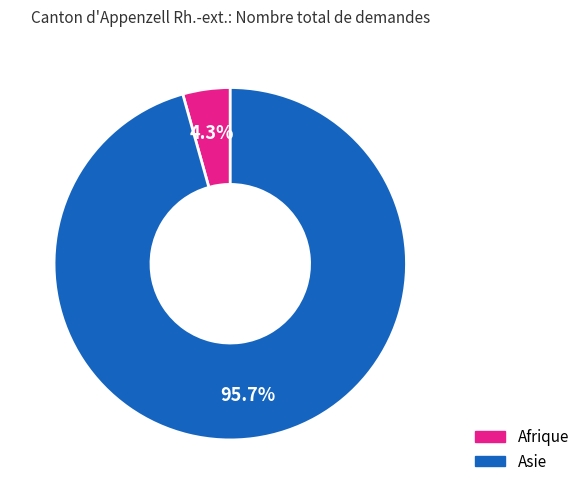

Rank the categories by value from highest to lowest.

Asie, Afrique